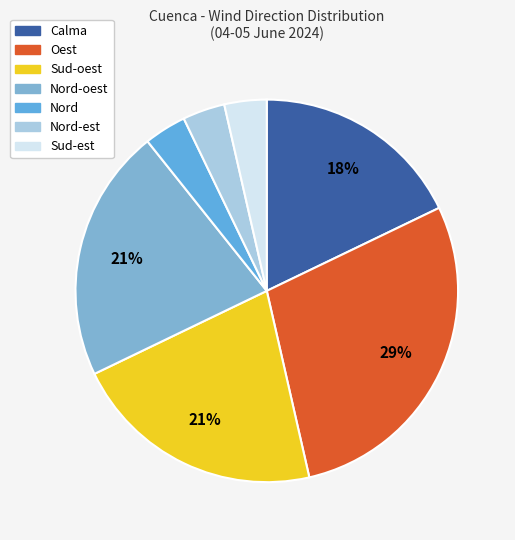

Does any single category account for the majority?

No